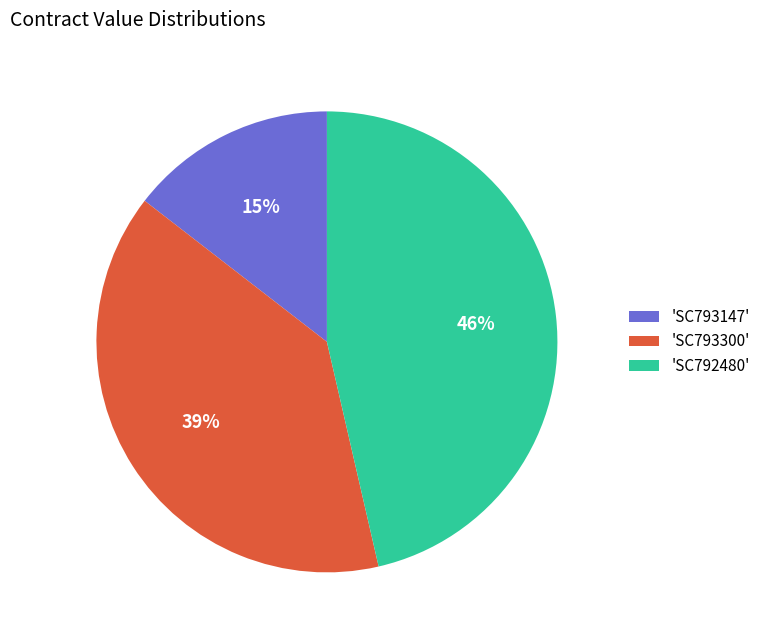

Count the number of slices in the pie.

3